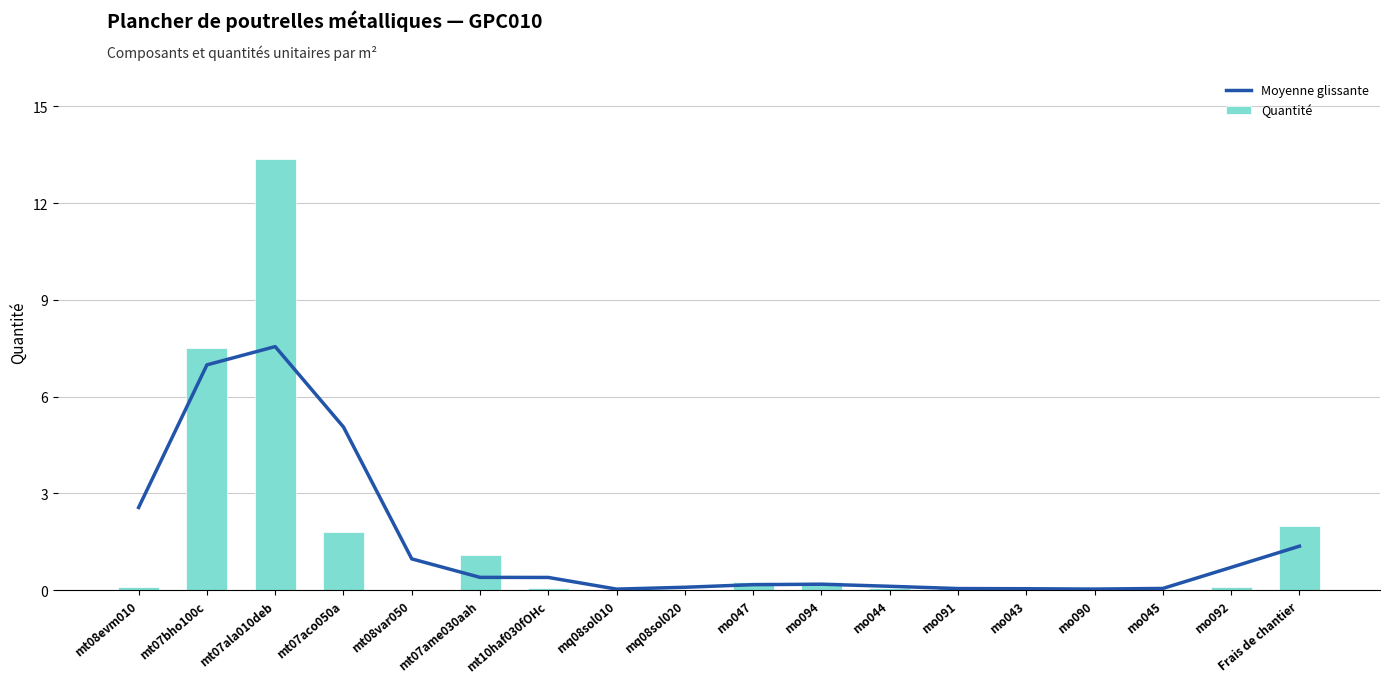

What is the difference between the second highest and minimum values in the Quantité series?

7.5